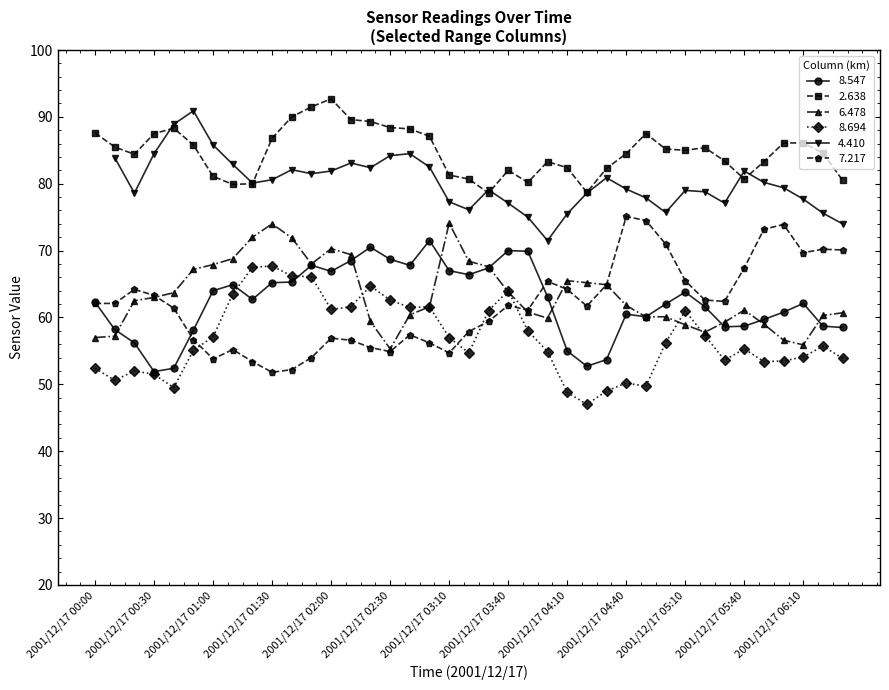

Which series has the largest range (max minus min)?

7.217